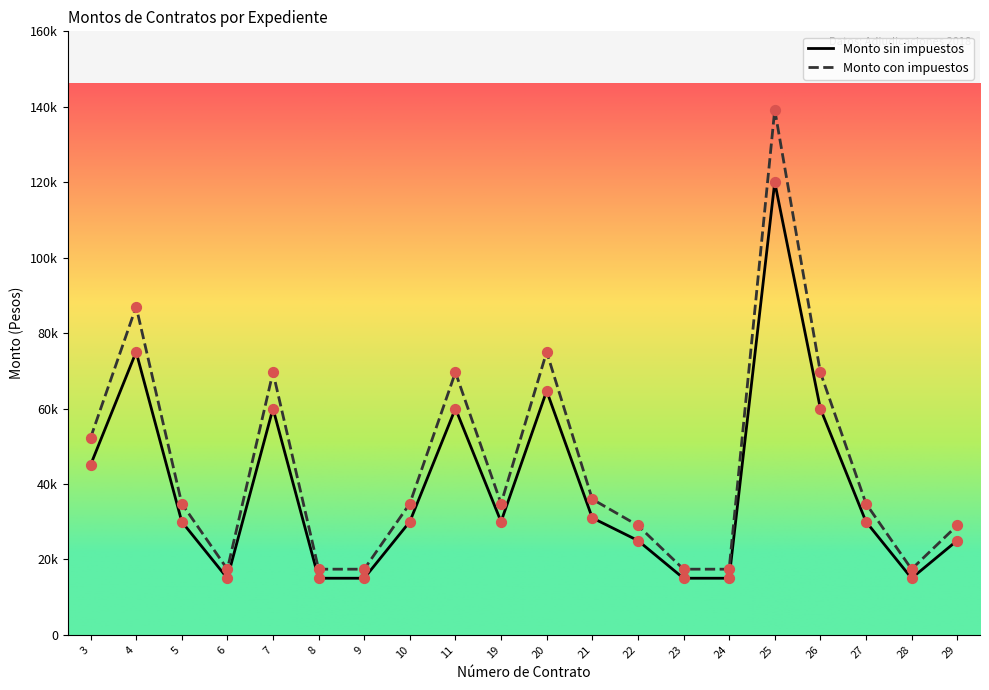

At how many categories does at least one series exceed 112255?

1